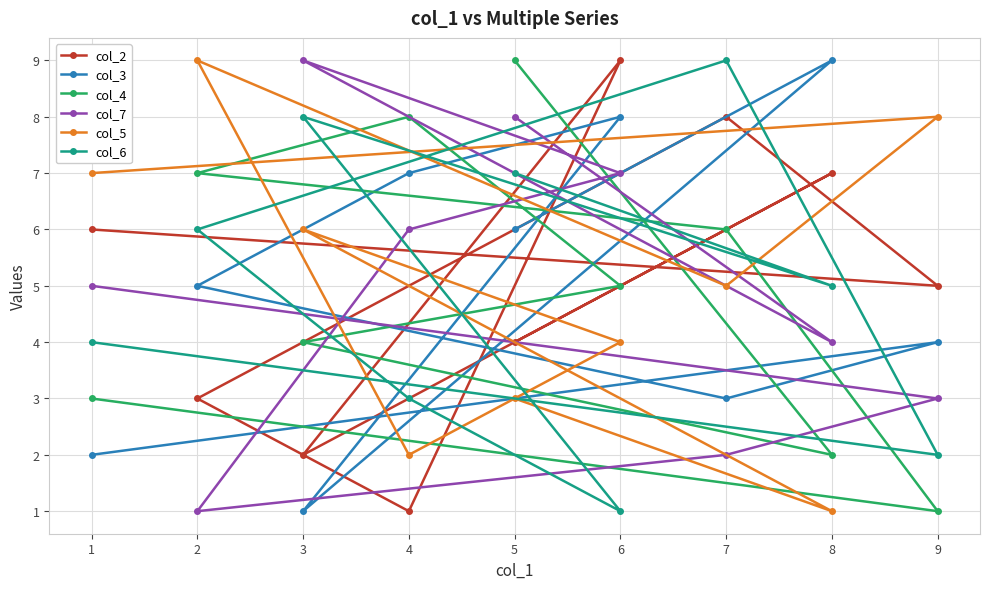

How many data points in col_4 are less than 5?

4